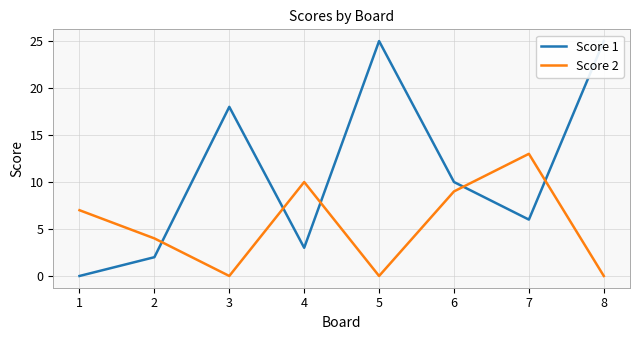

True or false: Score 2 and Score 1 intersect in this chart.

True